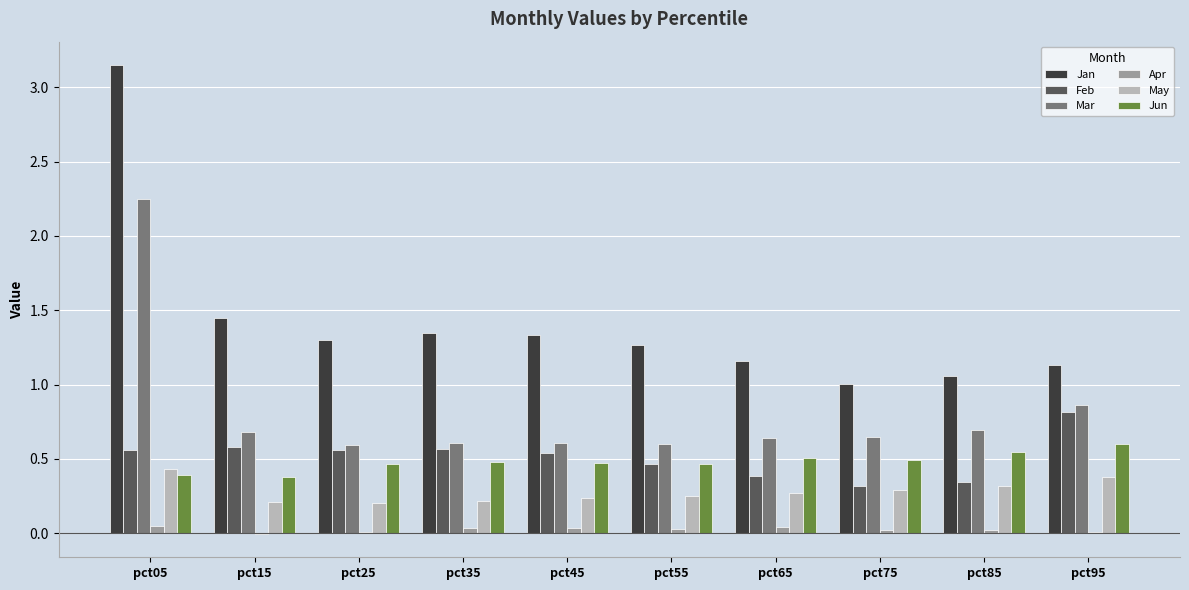

At which category is the sum across all series the highest?

pct05